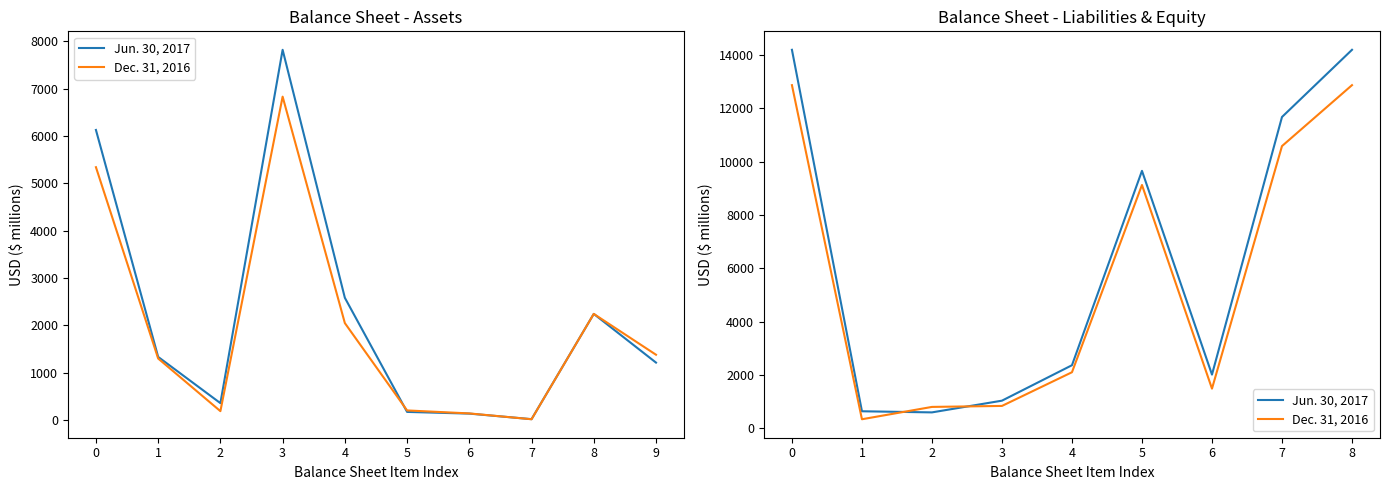

What is the value of the Jun. 30, 2017 point at the 9th from the left?

14185